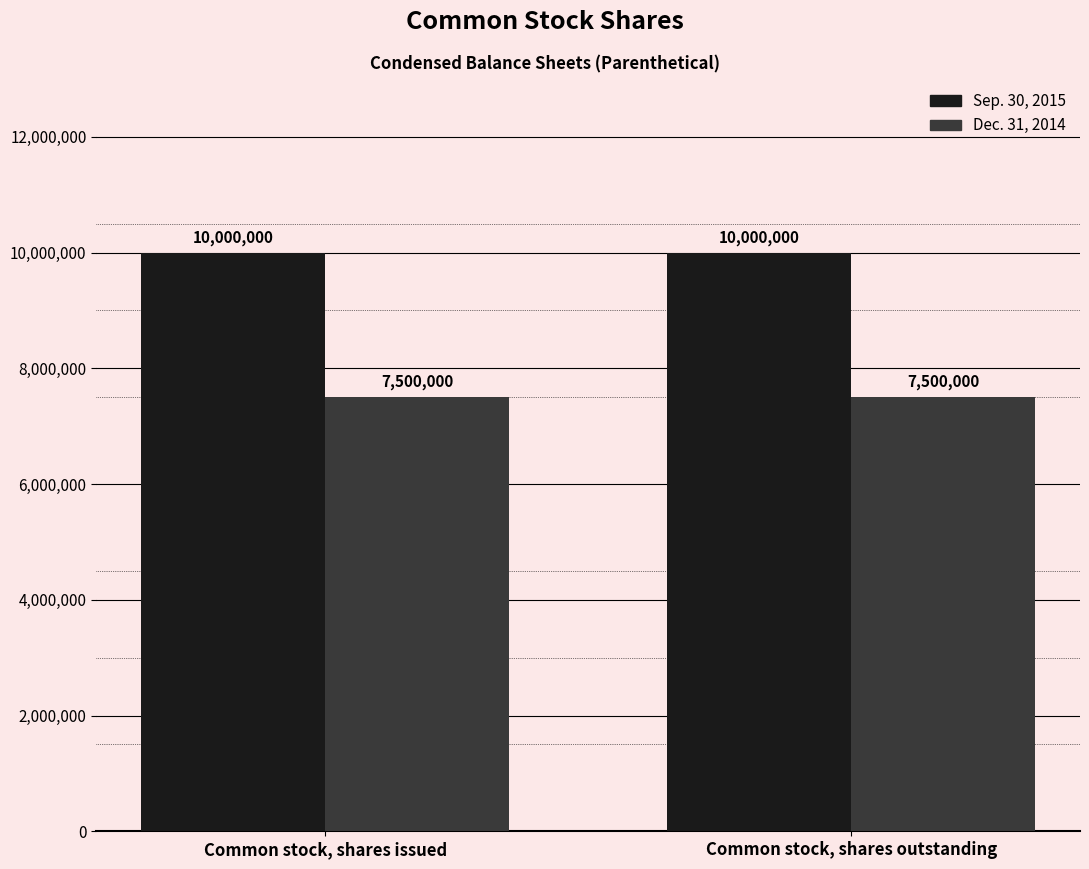

Is the value of Dec. 31, 2014 at Common stock, shares issued greater than the value of Sep. 30, 2015 at Common stock, shares issued?

No